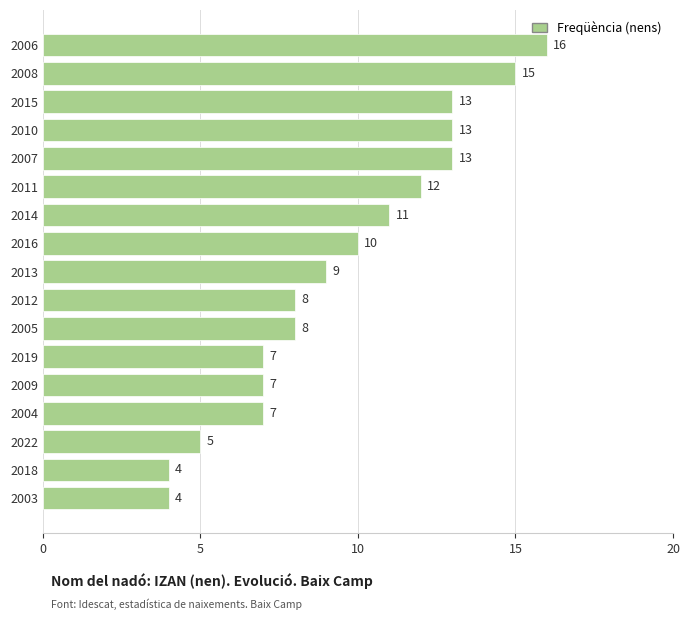

The value at 2015 is 4. True or false?

False